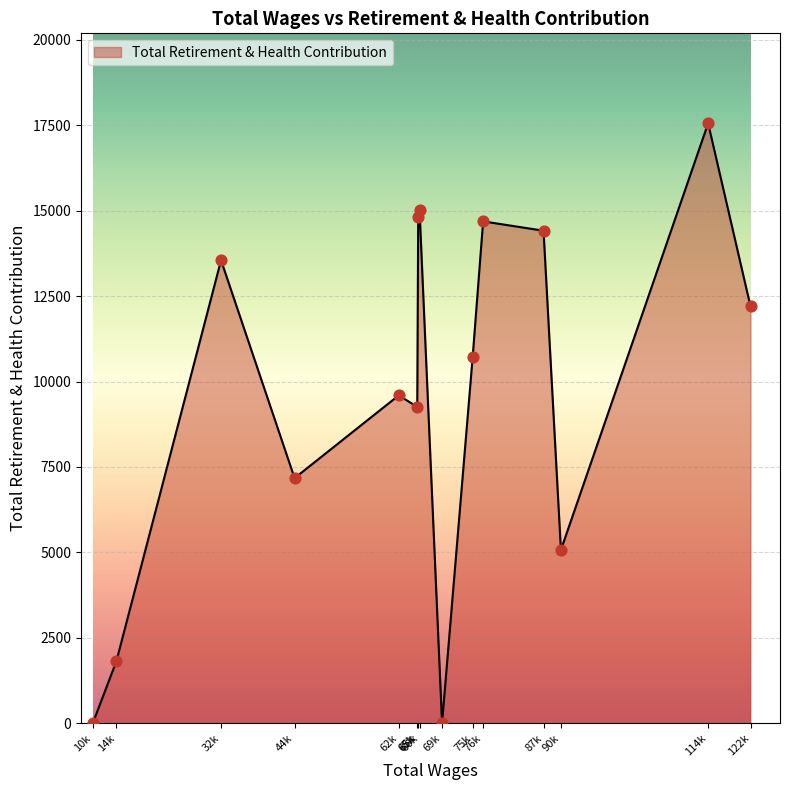

Does the chart have visible grid lines?

Yes